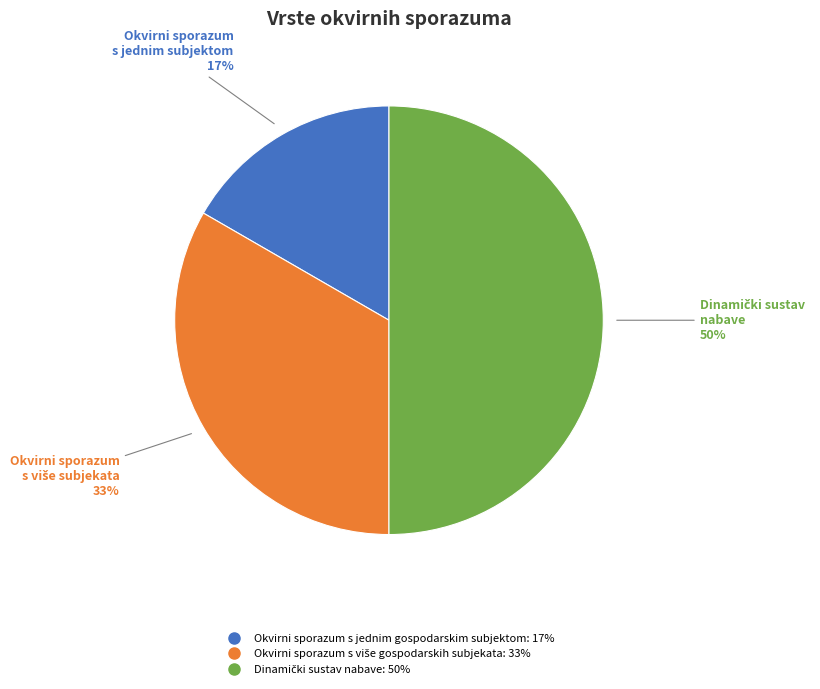

Which slice is the smallest?

Okvirni sporazum s jednim gospodarskim subjektom